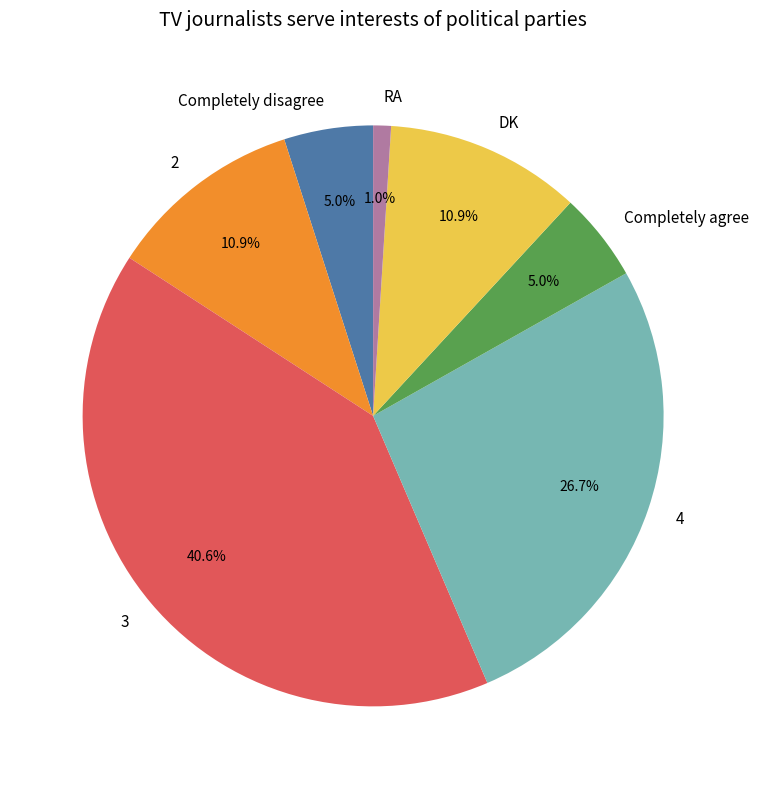

What percentage do 4 and DK together represent?

37.6%